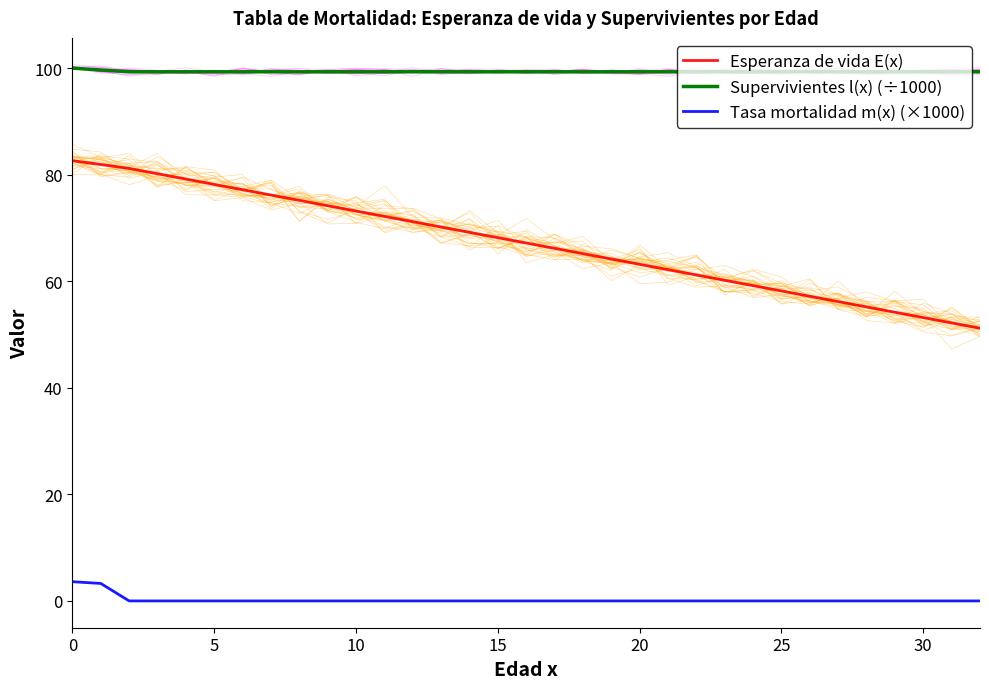

What are all the series names shown in the legend?

Esperanza de vida E(x), Supervivientes l(x) (÷1000), Tasa mortalidad m(x) (×1000)